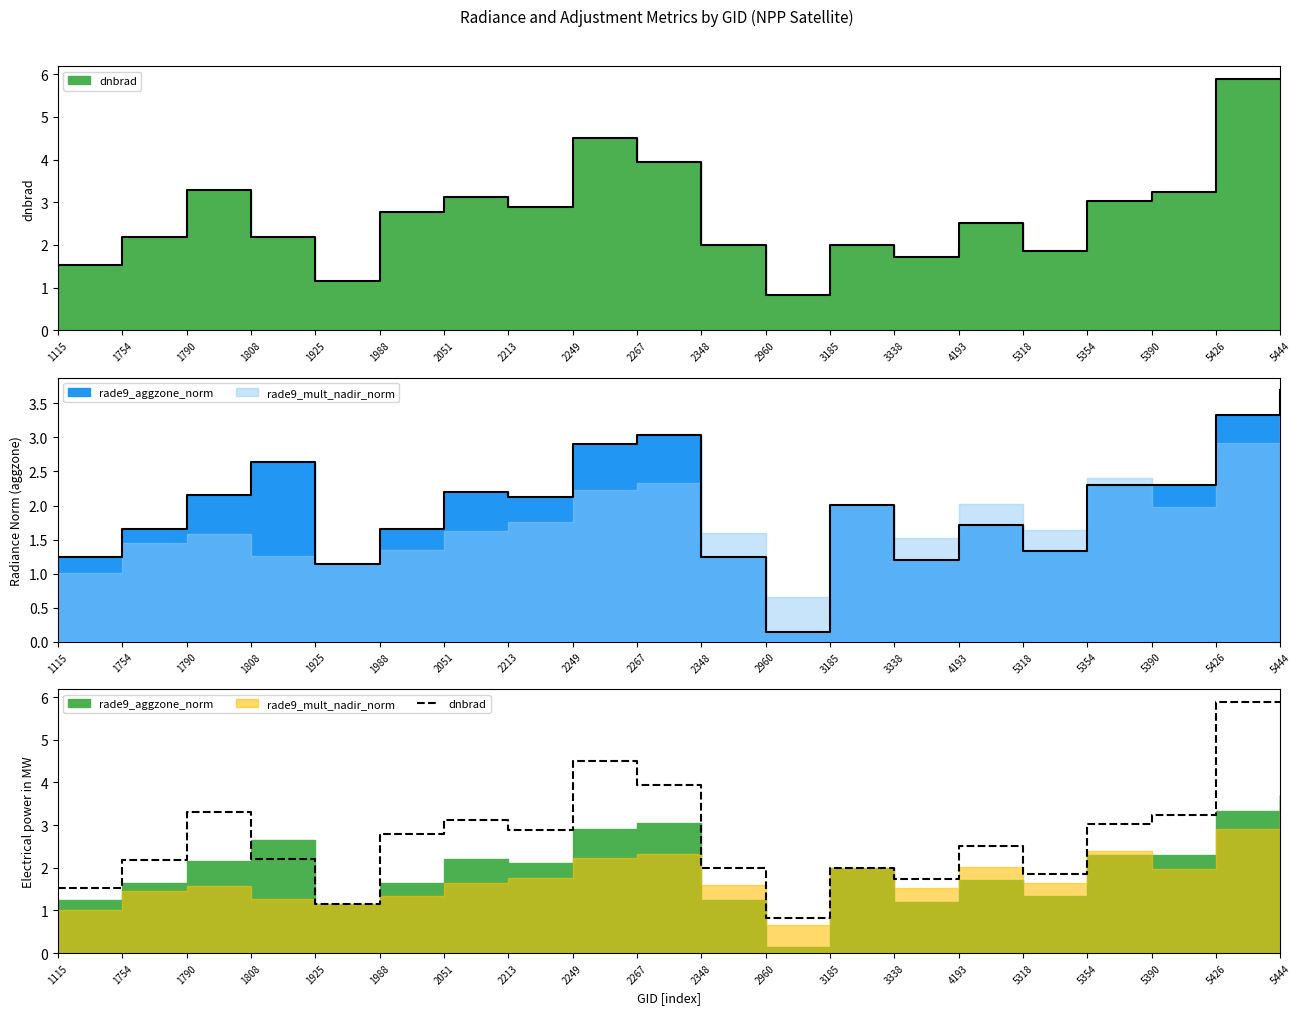

True or false: the data shows 1.8 at 2051.

False